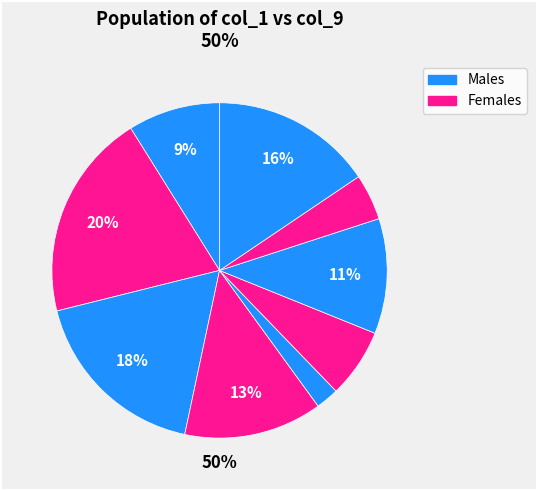

To the nearest percent, what is the difference between the largest and smallest slice percentages?

18%